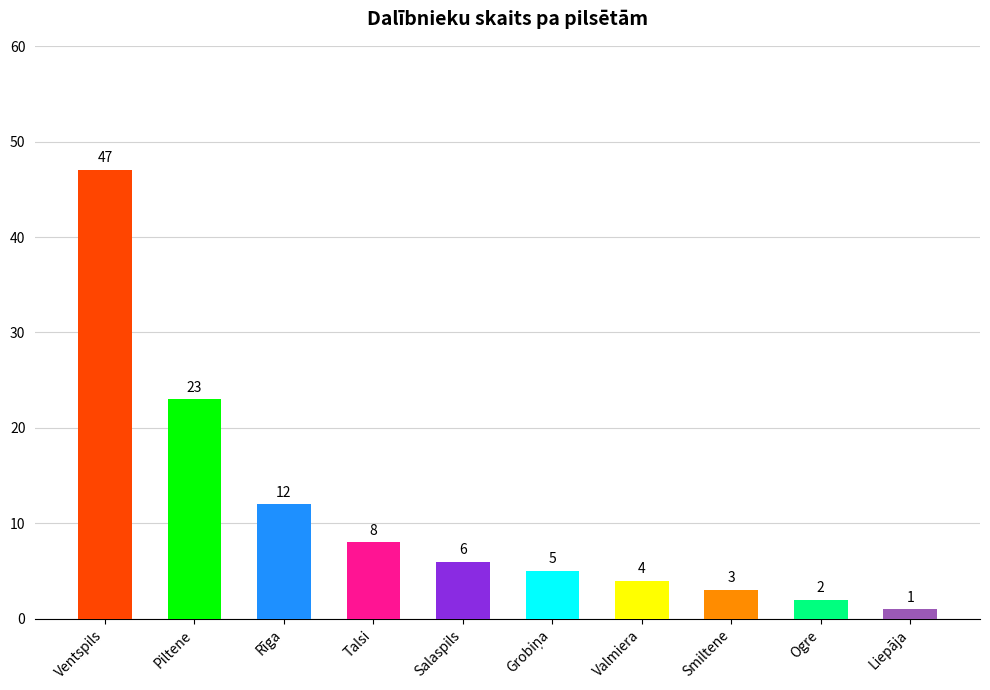

What is the label of the 8th bar from the left?

Smiltene